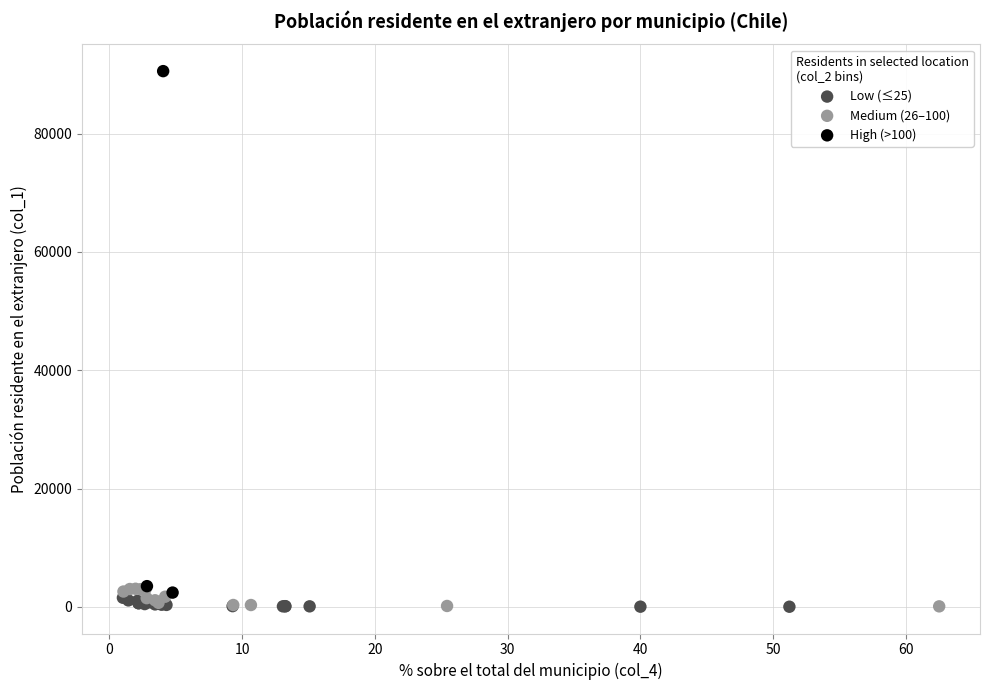

Which series reaches the maximum Y coordinate?

High (>100)